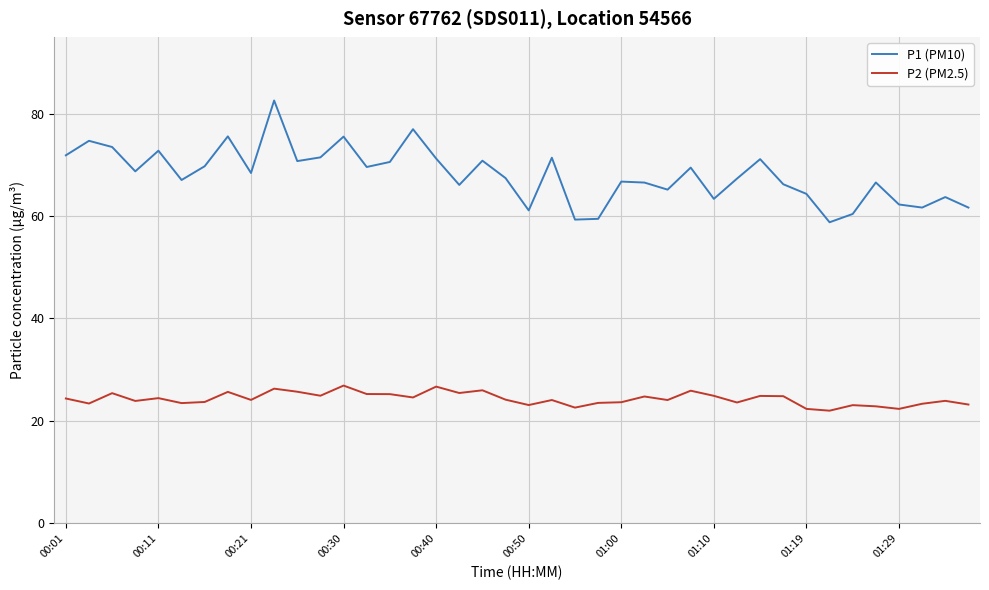

What is the minimum value for P1 (PM10)?

58.8